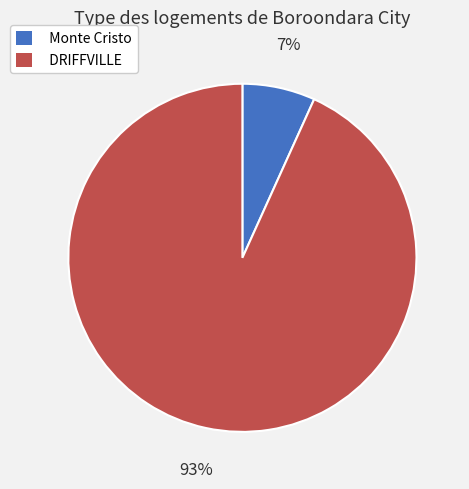

Do Monte Cristo and DRIFFVILLE together represent more than half of the pie?

Yes